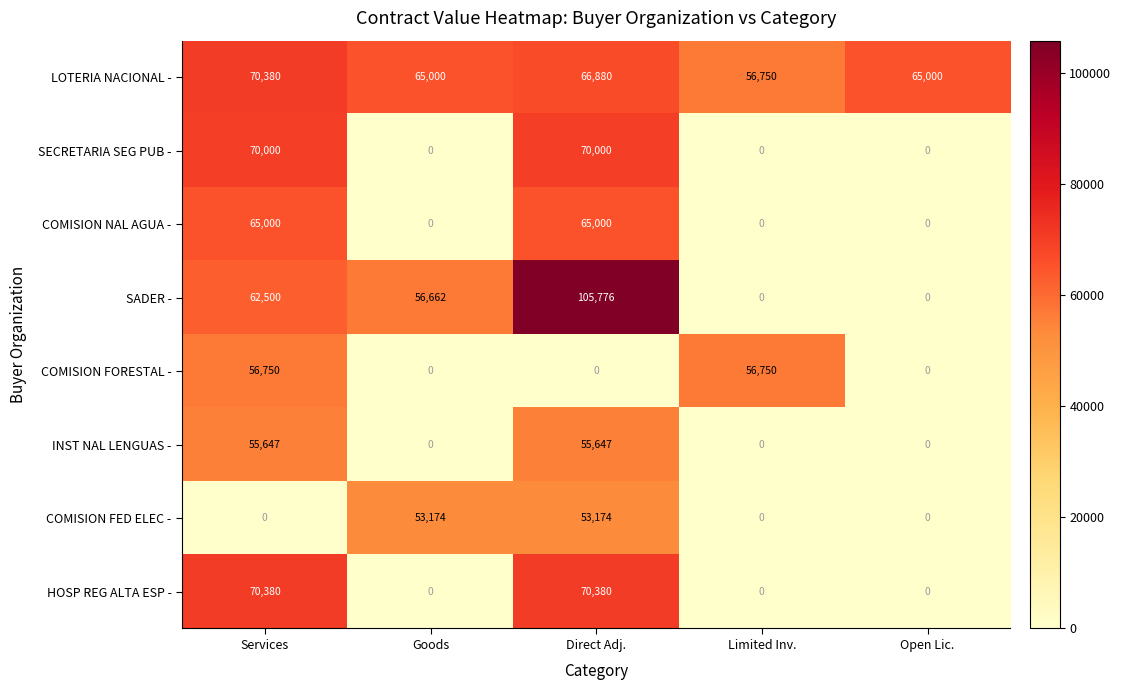

What is the spread (max minus min) of values at Limited Inv.?

56750